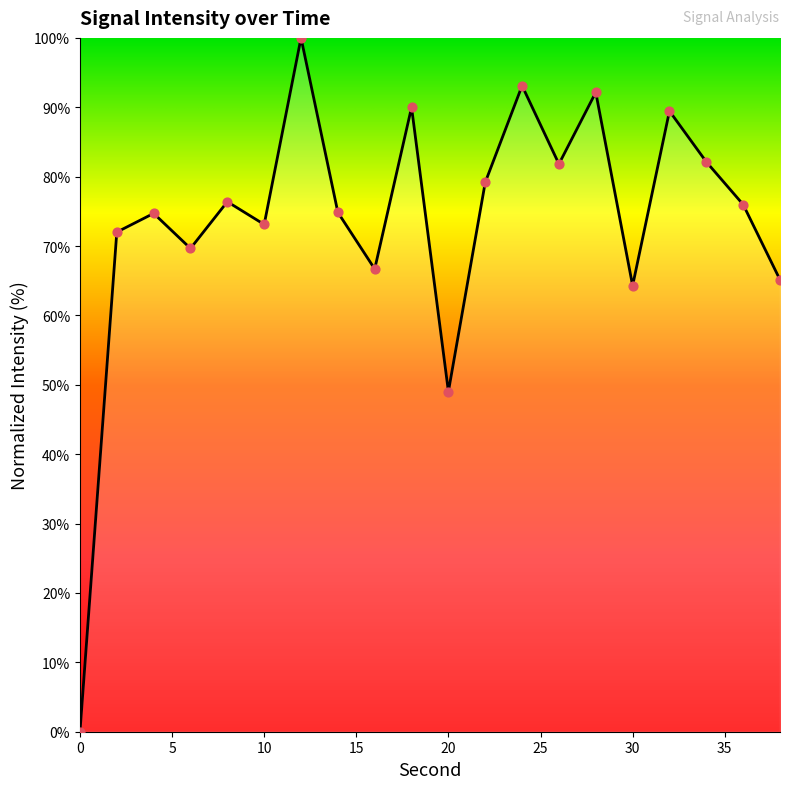

What is the maximum value shown in the chart?

100.0